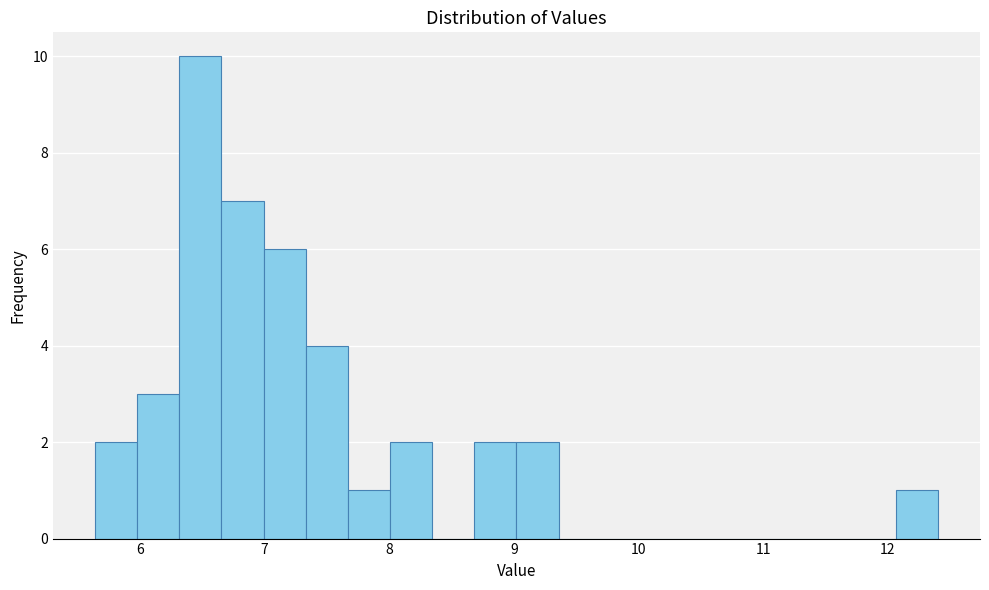

Read against the x-axis, roughly where is the centre of the tallest bar?

6.5